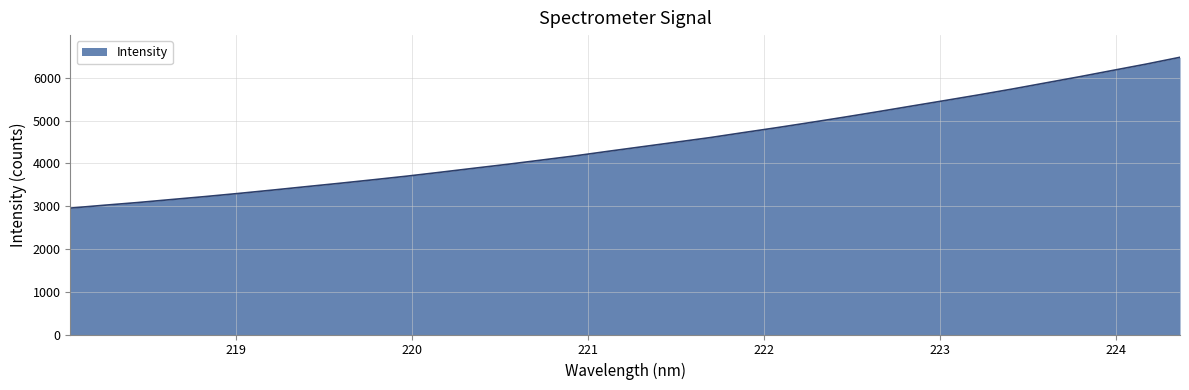

What is the difference between the maximum and minimum values?

3525.4